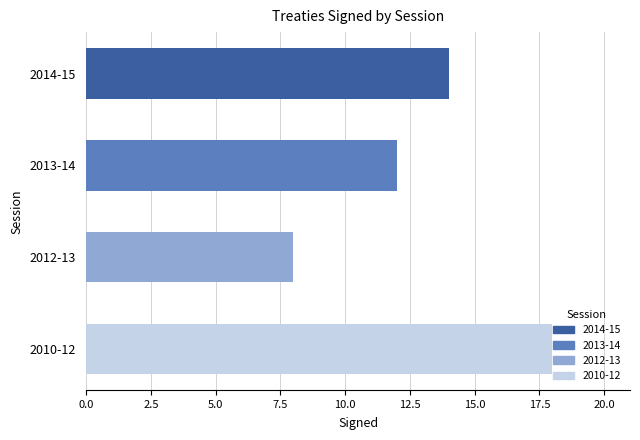

What is the difference between the values at 2013-14 and 2010-12?

6